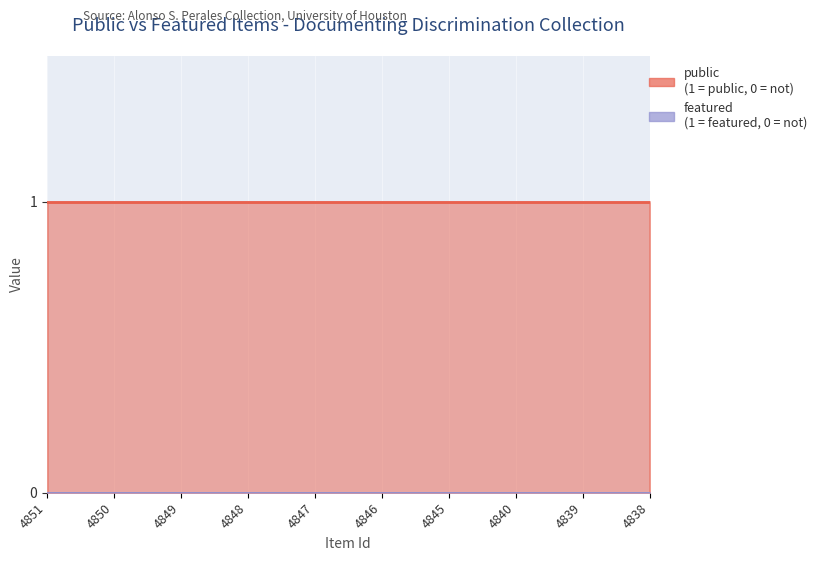

True or false: public and featured cross at least once.

False